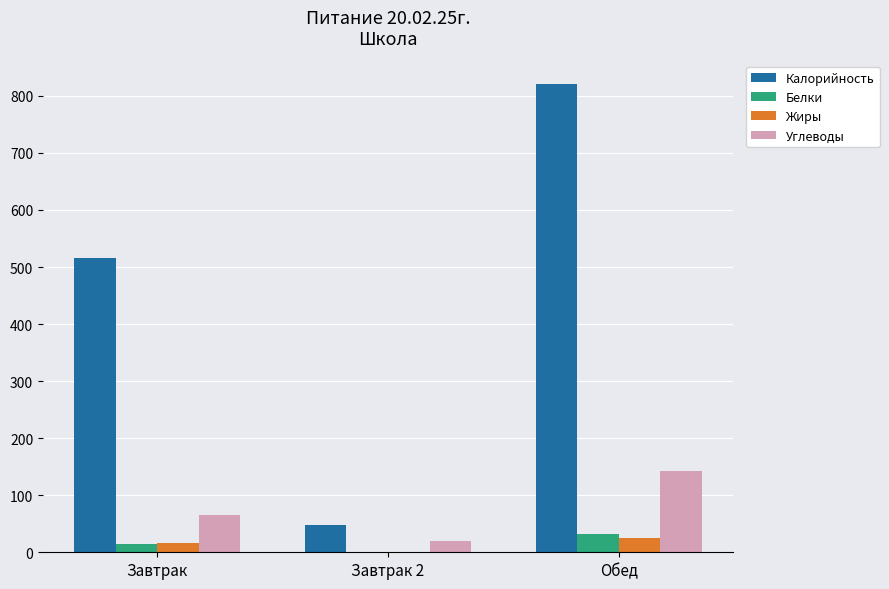

Where is Углеводы nearest to the value 80?

Завтрак